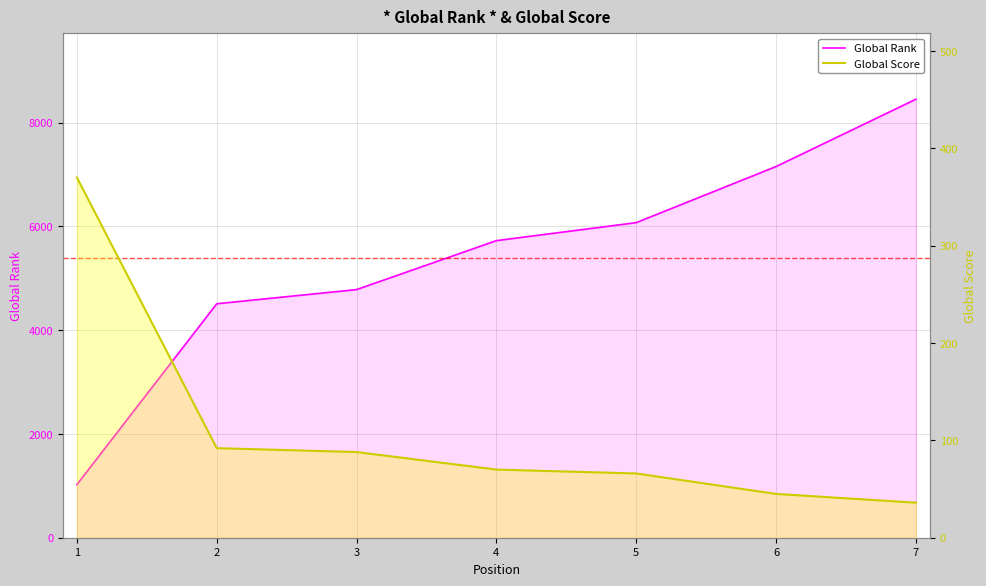

What is the greatest value displayed?

8449